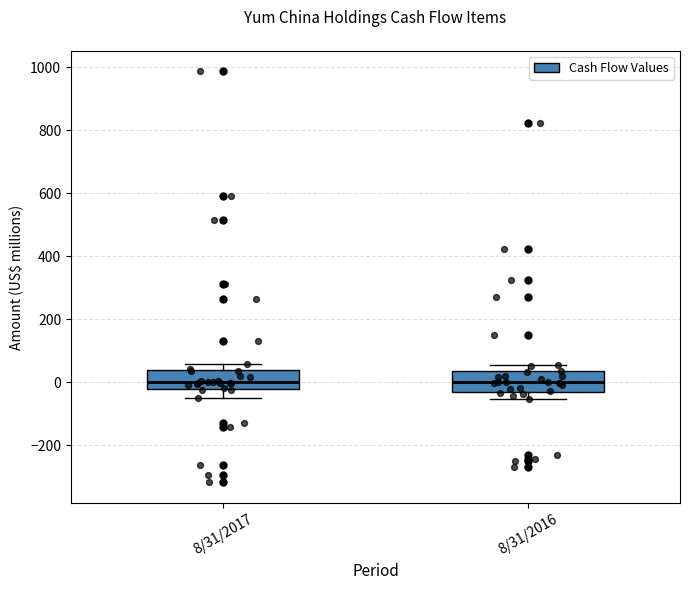

Where is the upper edge of the box for 8/31/2017 on the y-axis? The values are not printed on the chart, so give them approximately, as read against the axis.

40